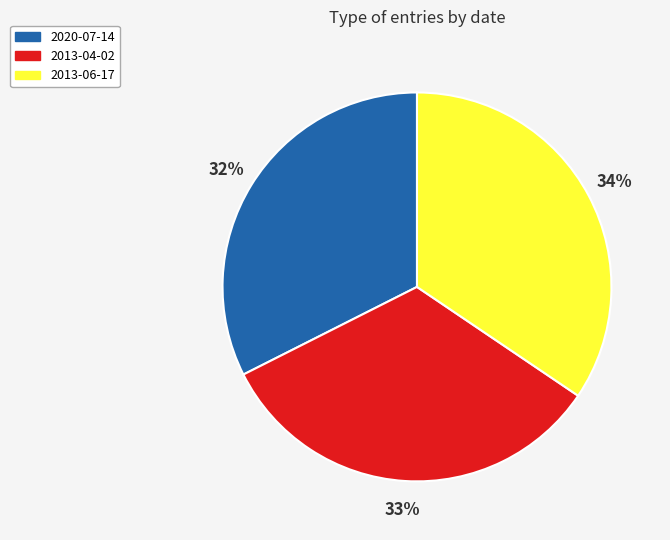

Is the sum of 2020-07-14 and 2013-06-17 greater than half?

Yes